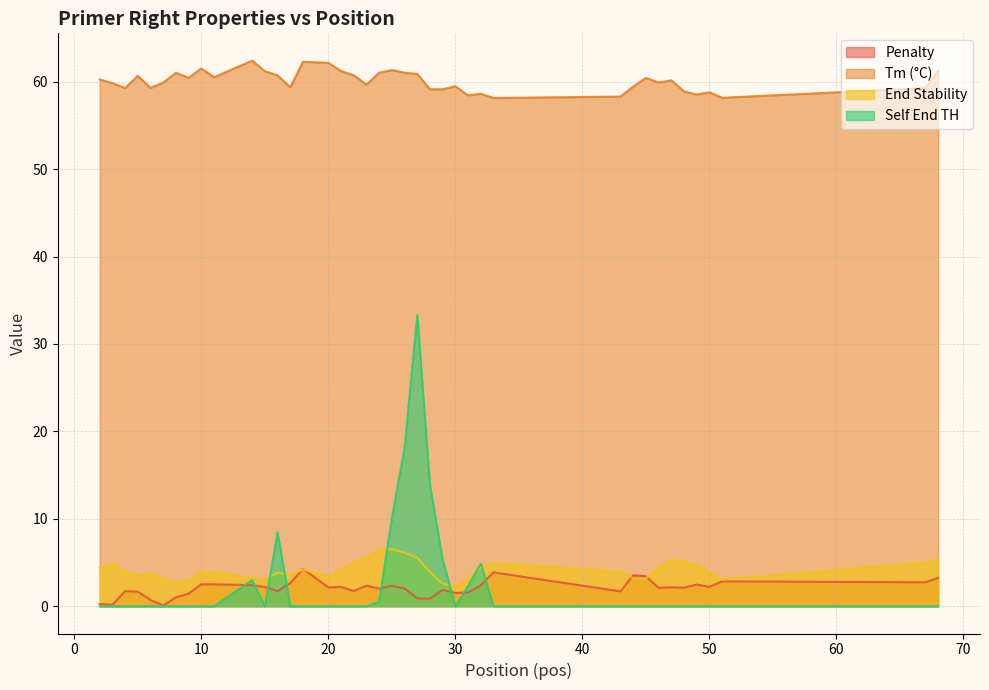

What is the approximate value of Tm (°C) at 20?

62.2